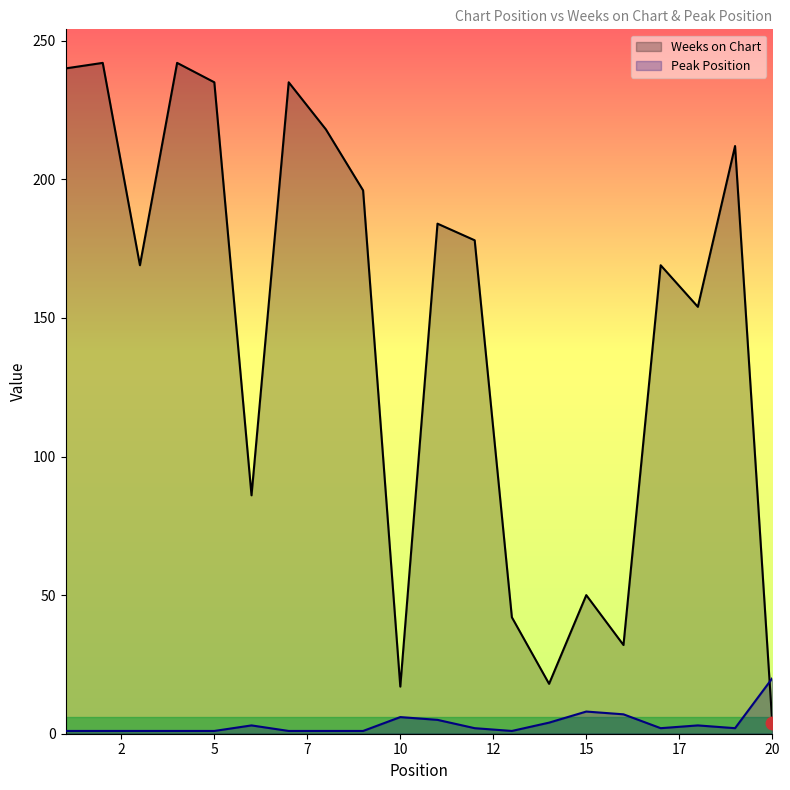

Between 20 and 4, which is larger?

4